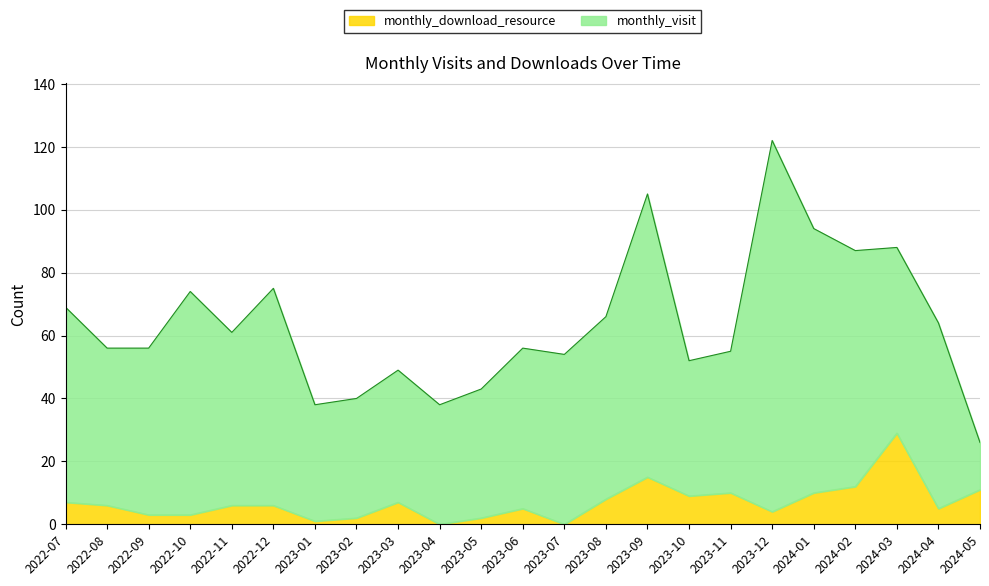

True or false: monthly_download_resource has a value of -15 at 2023-07.

False